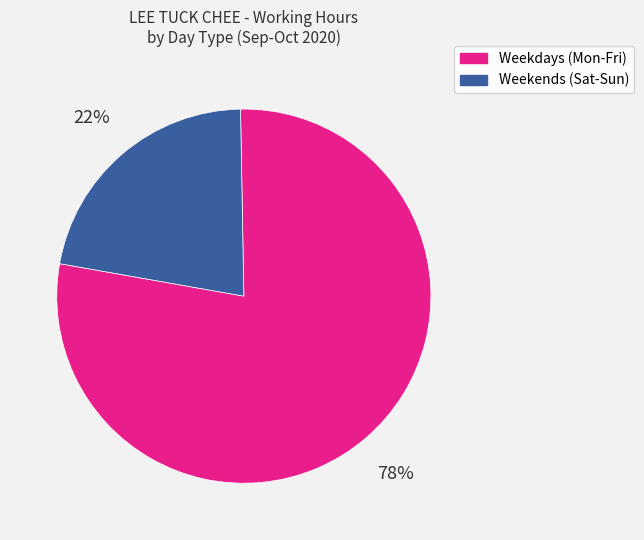

Does any single category account for the majority?

Yes